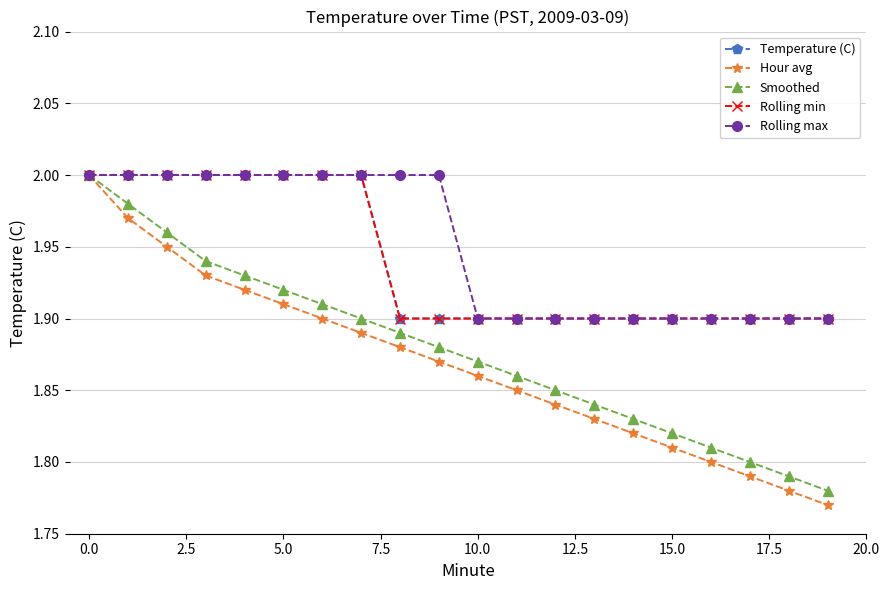

Is this an area chart (filled region under the line)?

No